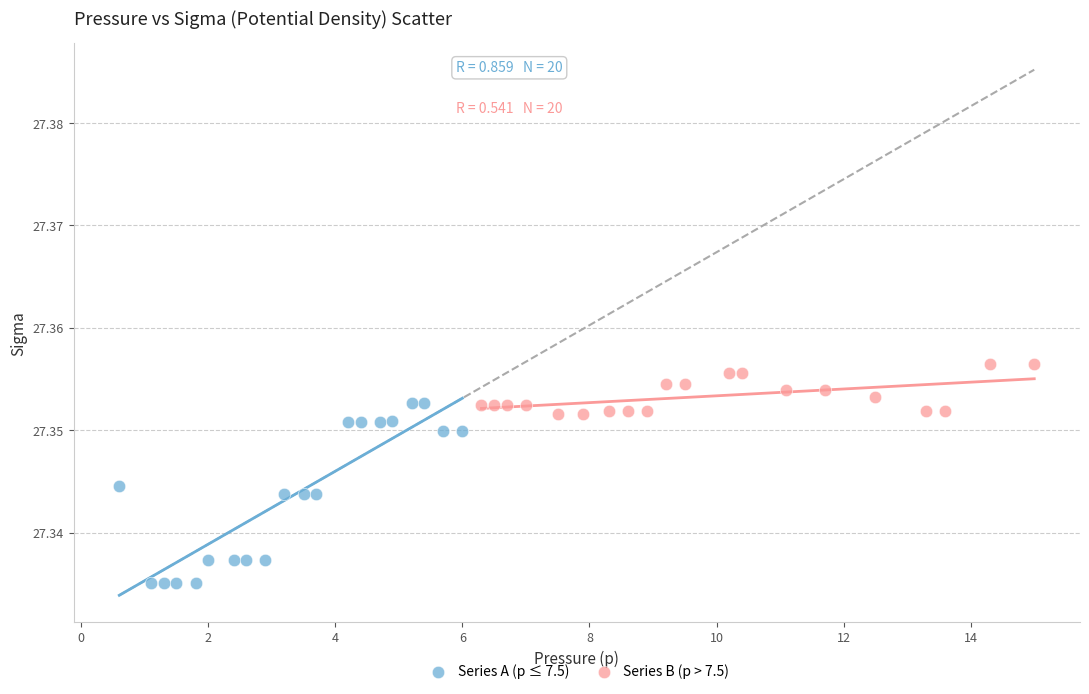

Which series has the largest Y range (max minus min)?

Series A (p ≤ 7.5)